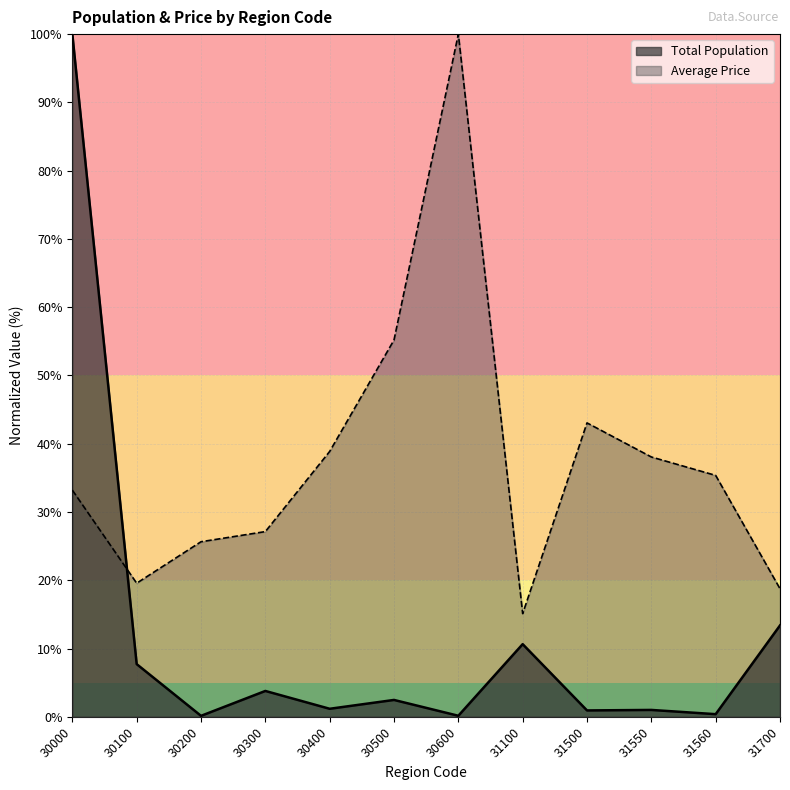

How many interior local peaks does the Average Price series have?

2